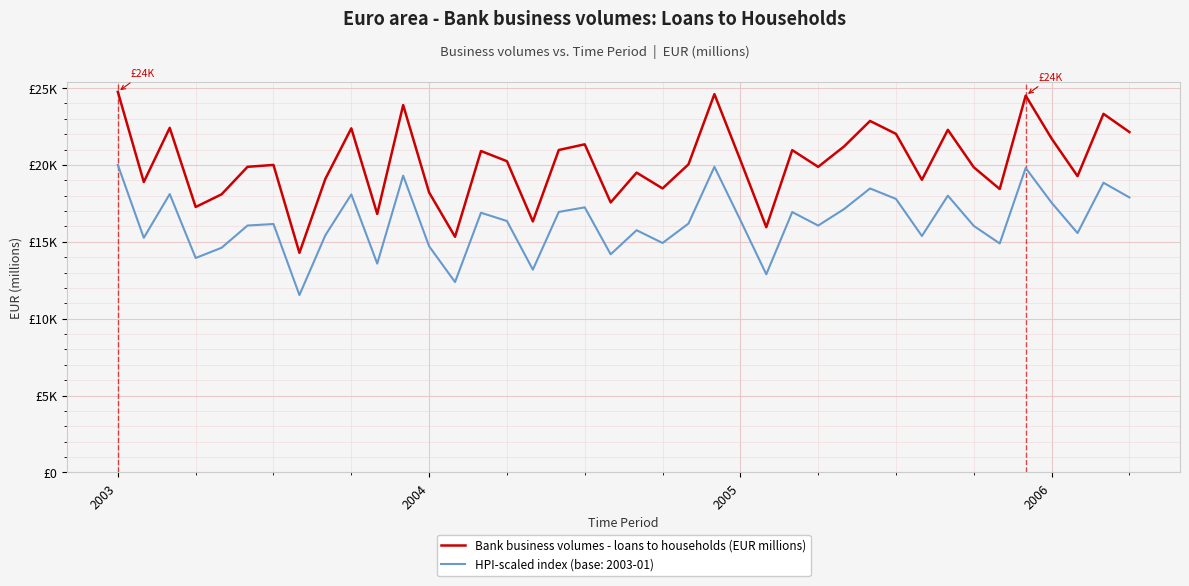

What is the maximum value shown in the chart?

24755.0